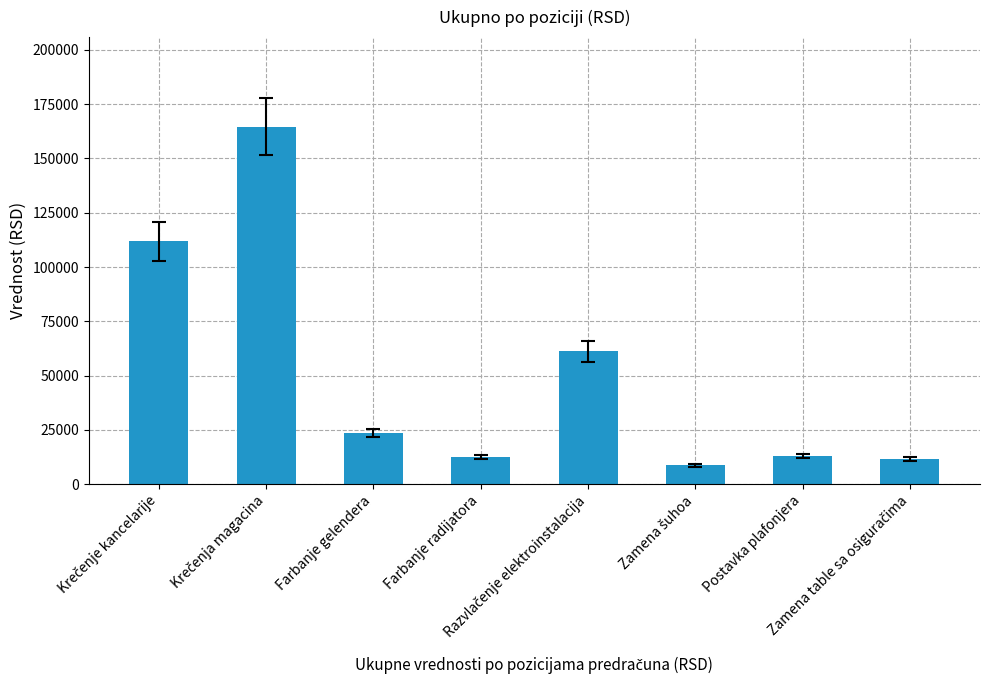

What is the maximum value shown in the chart?

164703.0